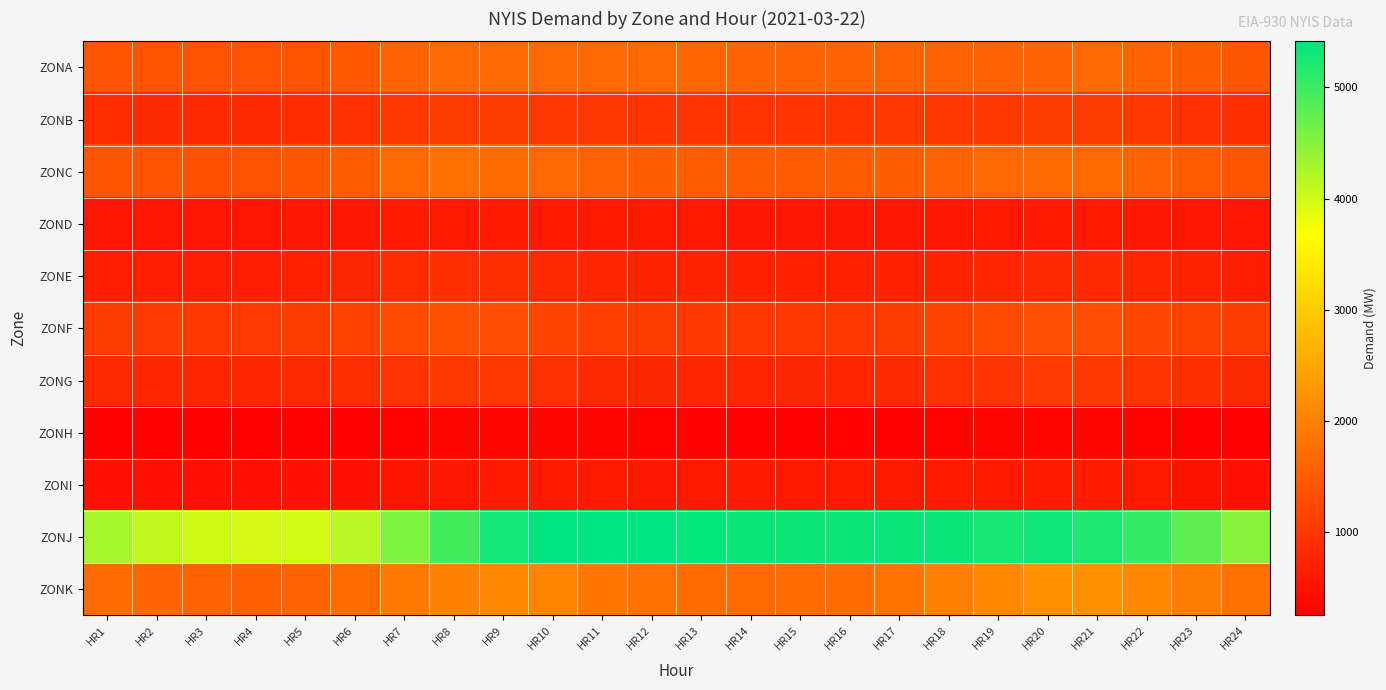

Which series has the largest total across all categories?

ZONJ